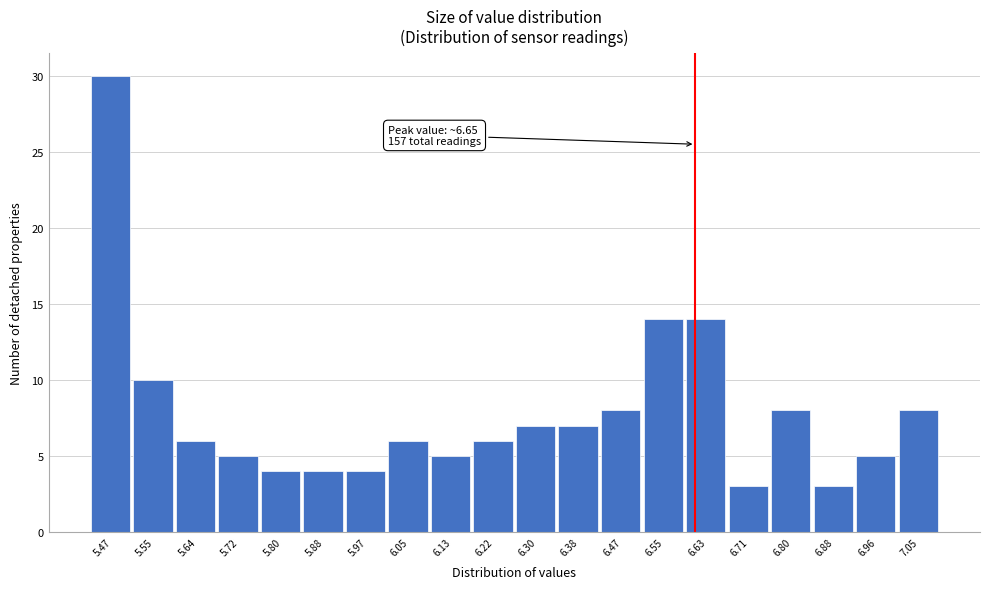

Reading left to right, extract all data points from this chart.

30	10	6	5	4	4	4	6	5	6	7	7	8	14	14	3	8	3	5	8